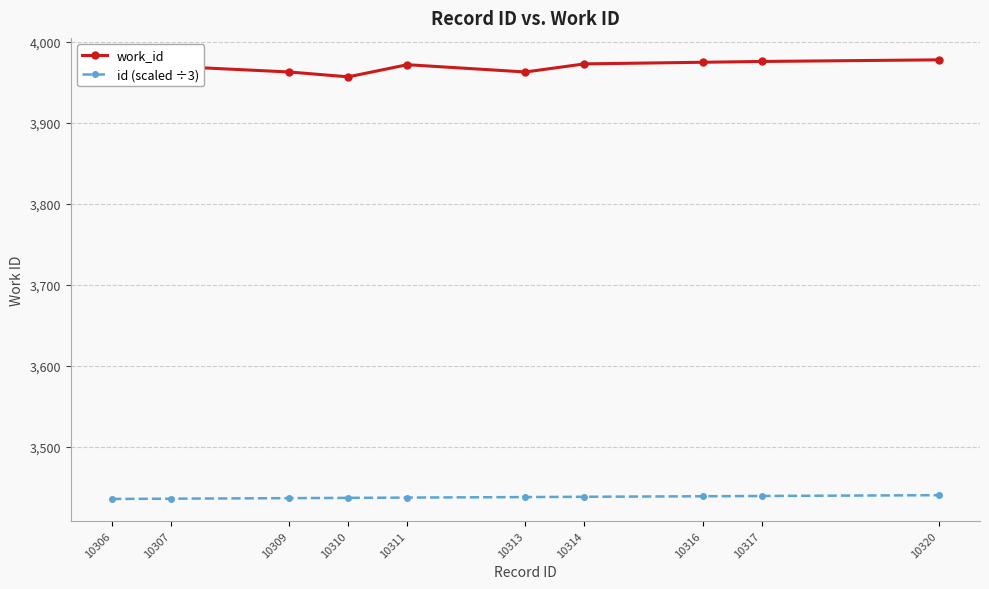

Which series has the largest total across all categories?

work_id